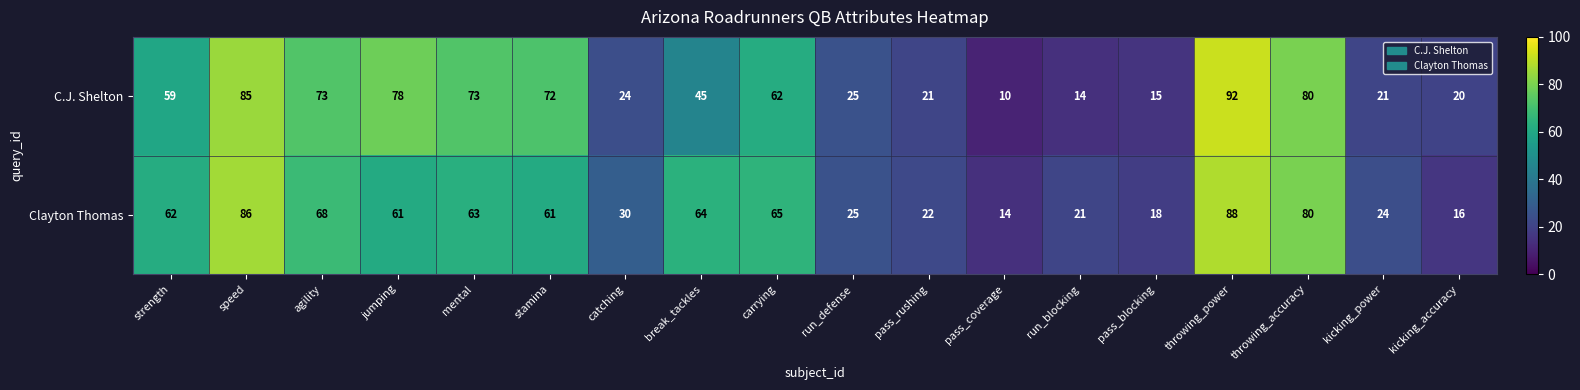

What is the minimum value for Clayton Thomas?

14